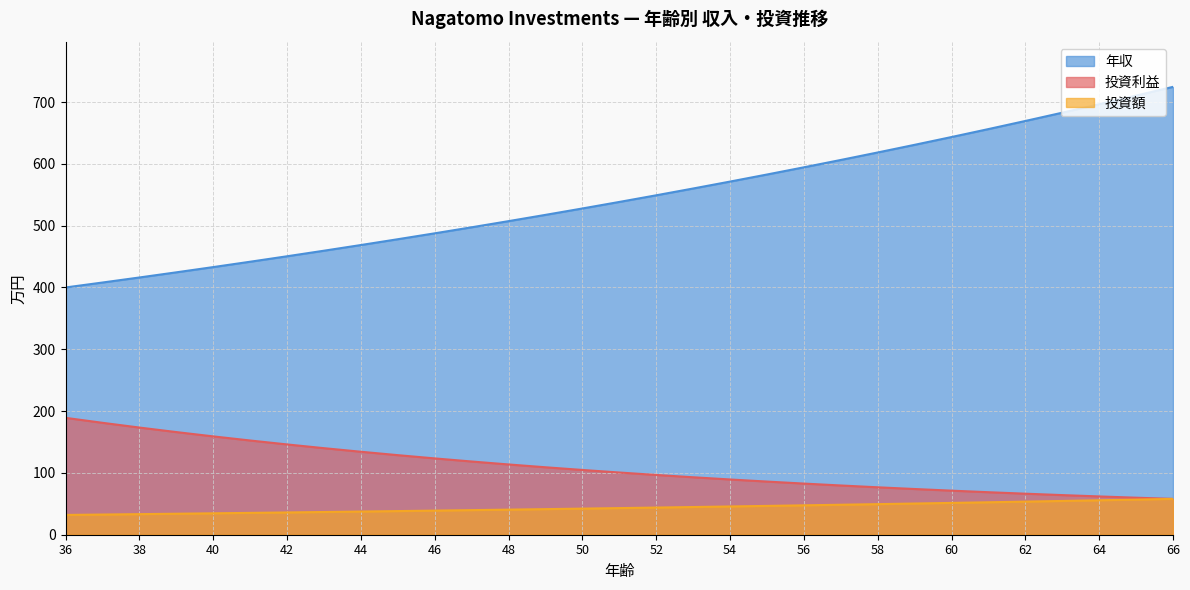

Is the value of 投資利益 at 36 greater than the value of 年収 at 58?

No